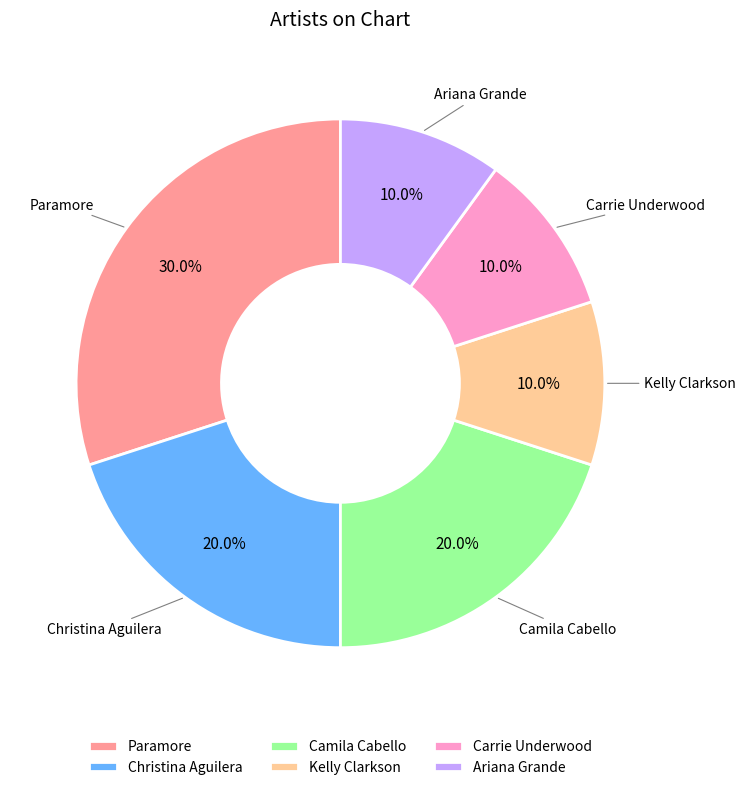

To the nearest percent, what portion does Carrie Underwood represent?

10%